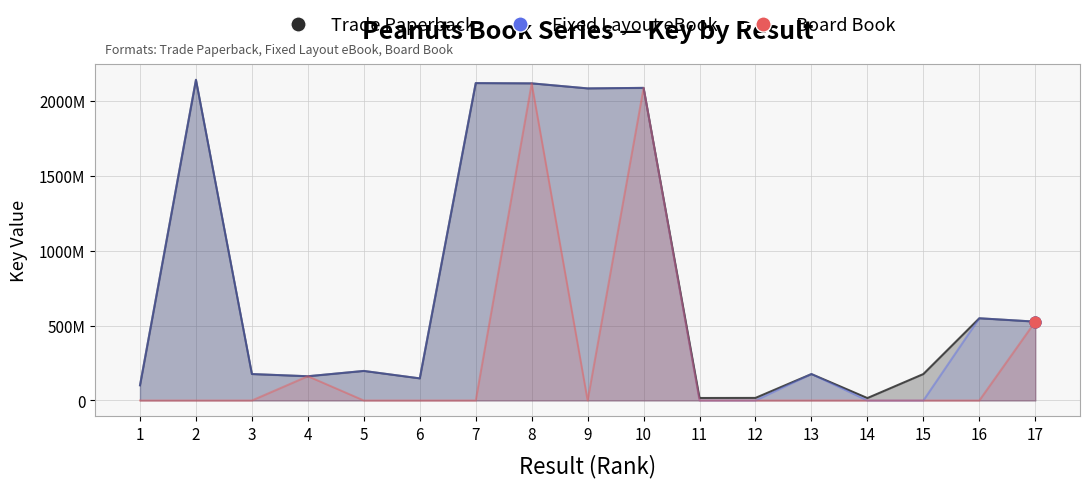

Which series reaches the minimum Y coordinate?

Fixed Layout eBook